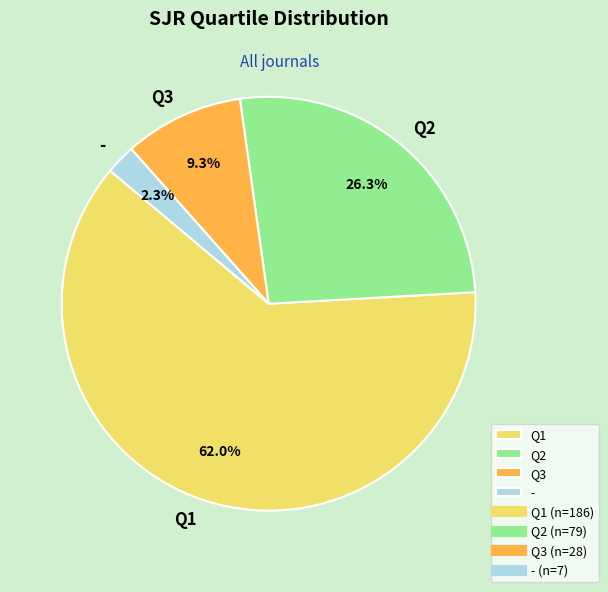

Is it true that Q3 is 9% of the pie?

True